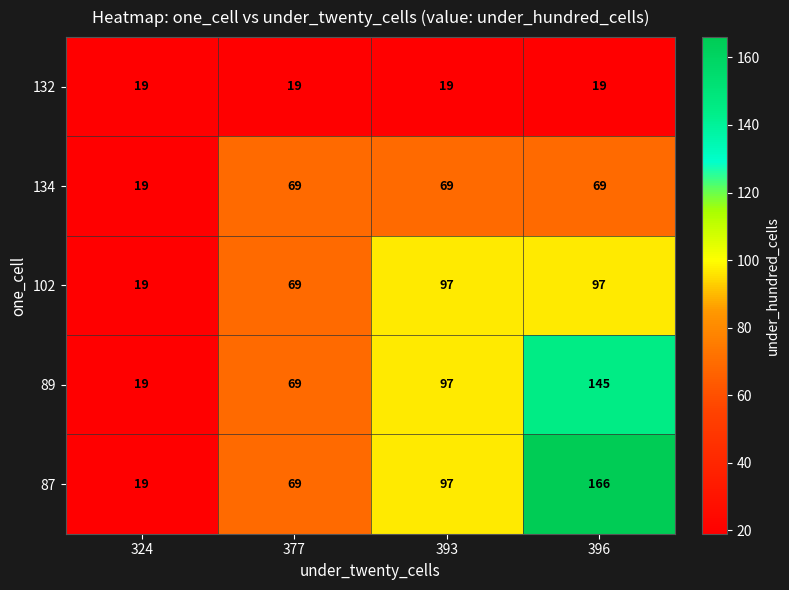

At how many categories does at least one series exceed 46?

3